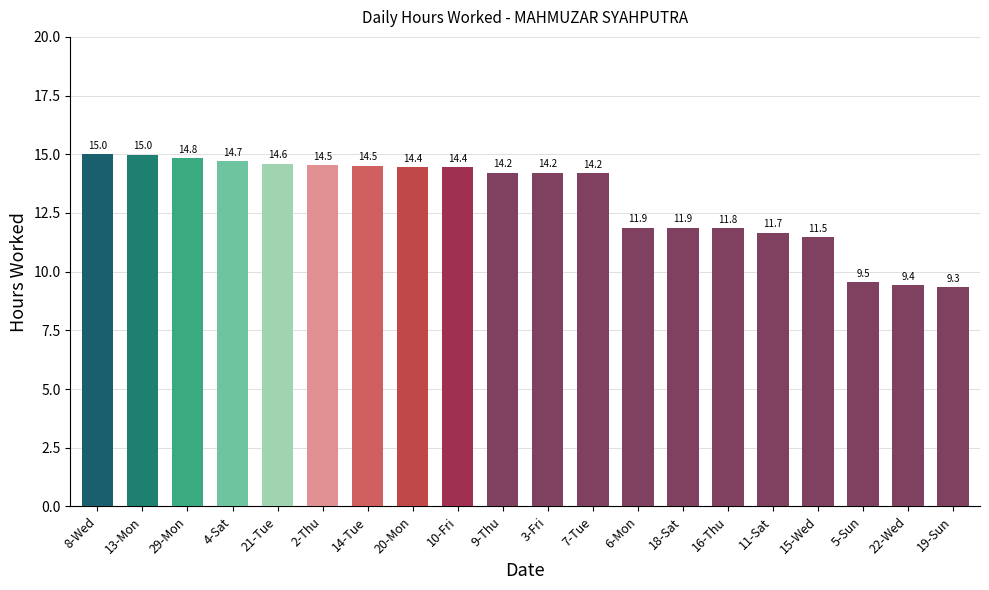

The chart shows a value of 14.5 at 2-Thu. True or false?

True